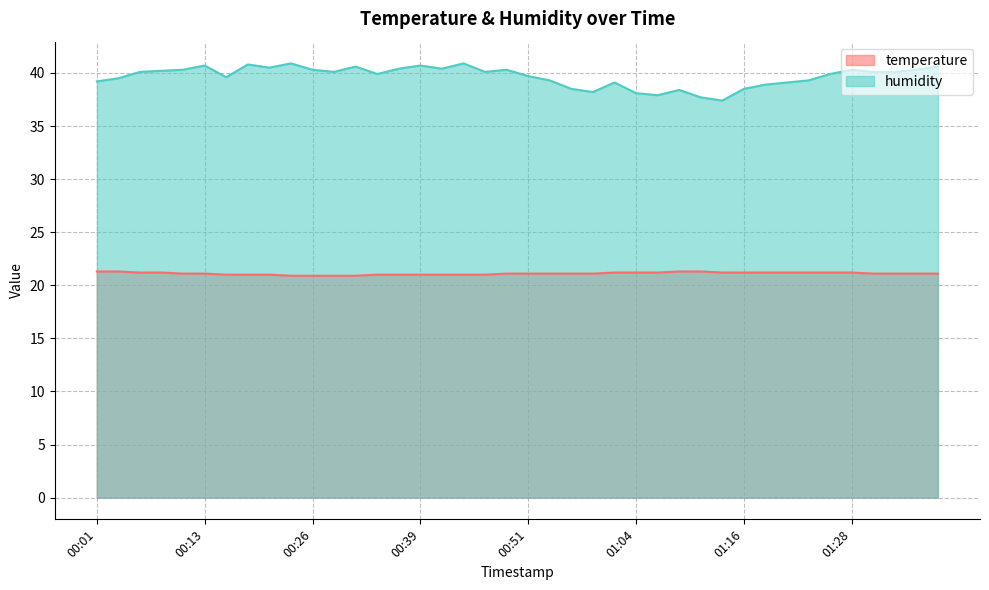

Reading right to left, list all the values displayed in this chart.

temperature: 21.1	21.1	21.1	21.1	21.2	21.2	21.2	21.2	21.2	21.2	21.2	21.3	21.3	21.2	21.2	21.2	21.1	21.1	21.1	21.1	21.1	21.0	21.0	21.0	21.0	21.0	21.0	20.9	20.9	20.9	20.9	21.0	21.0	21.0	21.1	21.1	21.2	21.2	21.3	21.3
humidity: 40.6	40.3	40.1	40.1	40.3	39.9	39.3	39.1	38.9	38.5	37.4	37.7	38.4	37.9	38.1	39.1	38.2	38.5	39.3	39.7	40.3	40.1	40.9	40.4	40.7	40.4	39.9	40.6	40.1	40.3	40.9	40.5	40.8	39.6	40.7	40.3	40.2	40.1	39.5	39.2